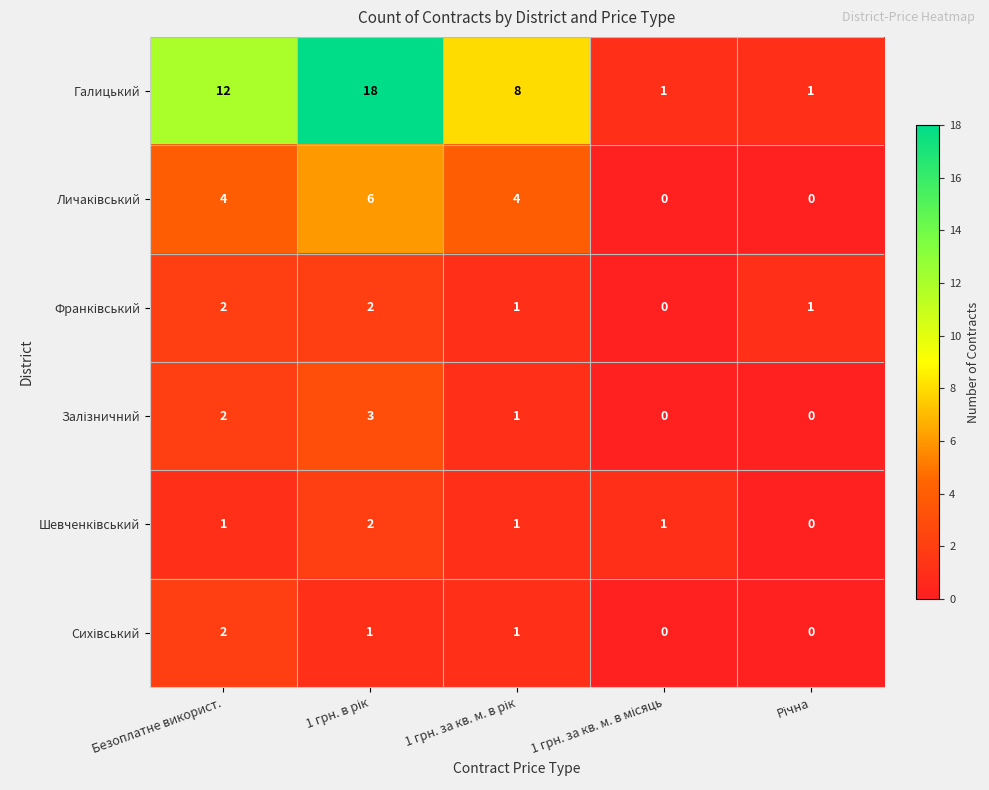

Which series has the largest total across all categories?

Галицький